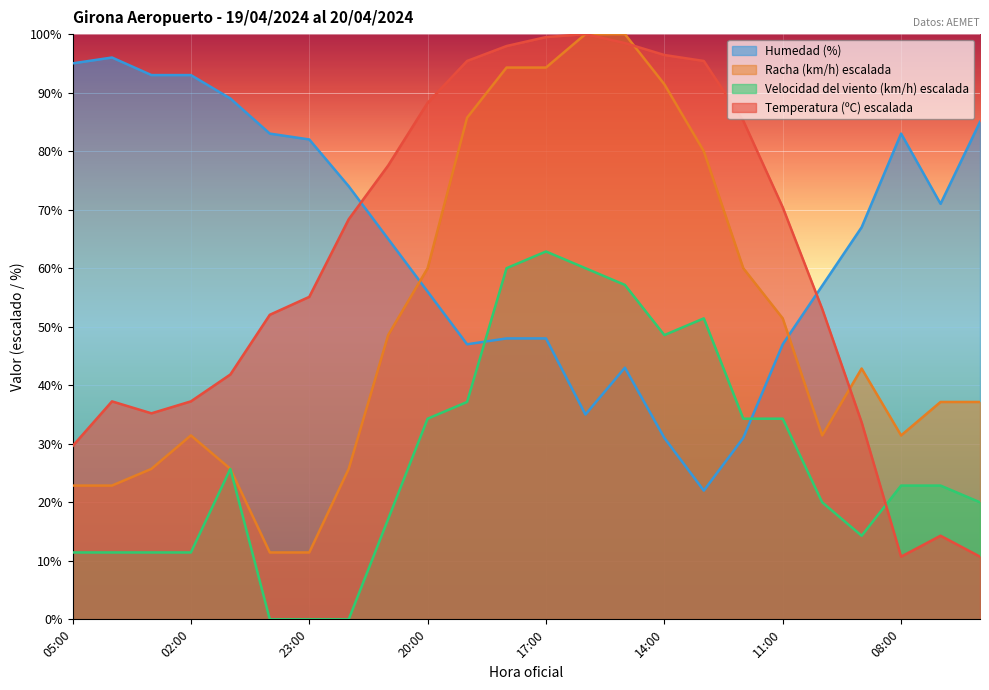

What is the total value across all series at 12:00?

210.5